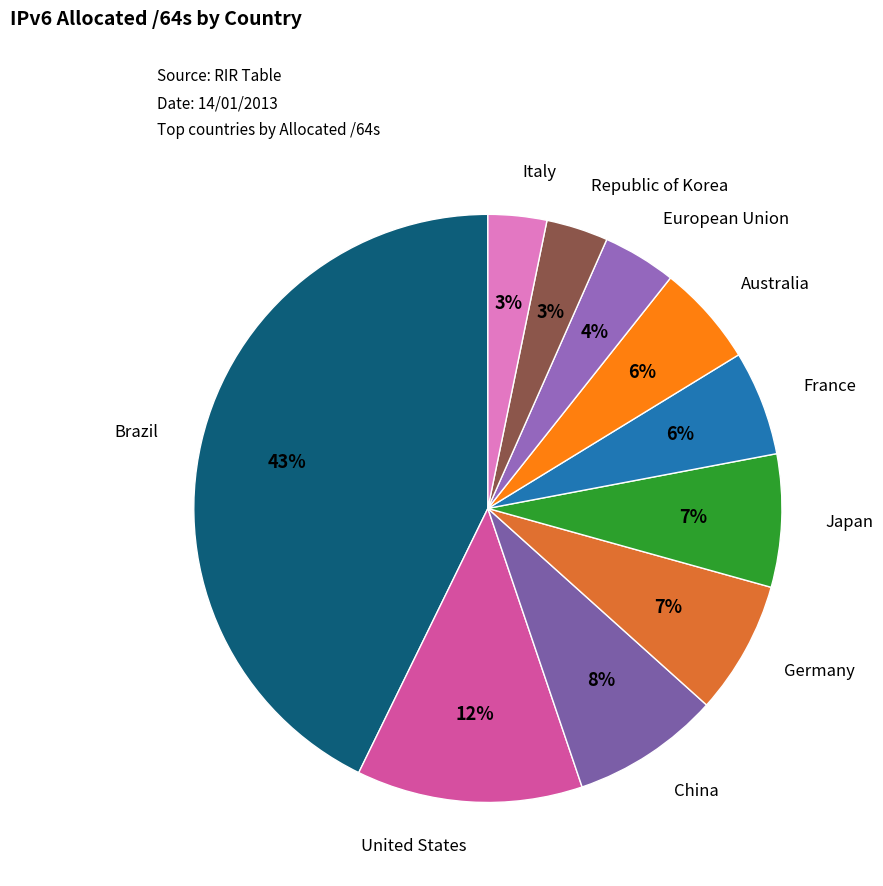

To the nearest percent, what is the difference between the largest and smallest slice percentages?

40%